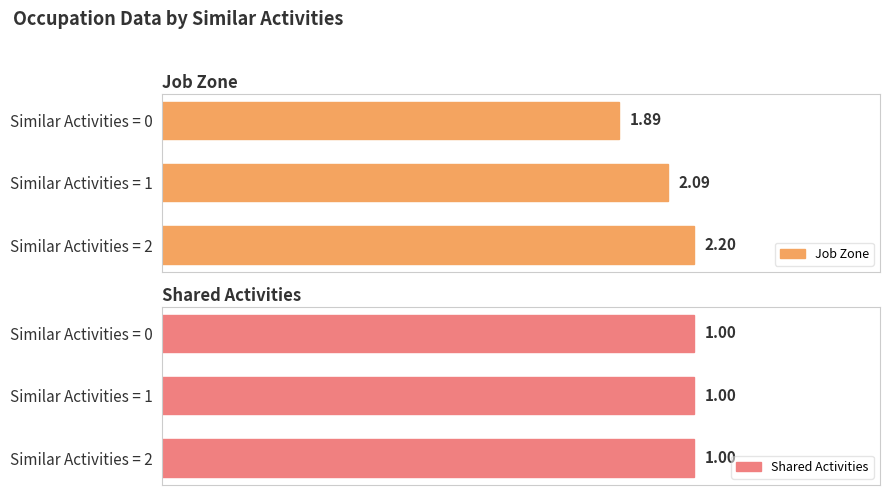

Rank the categories by Job Zone value from highest to lowest.

Similar Activities = 2, Similar Activities = 1, Similar Activities = 0